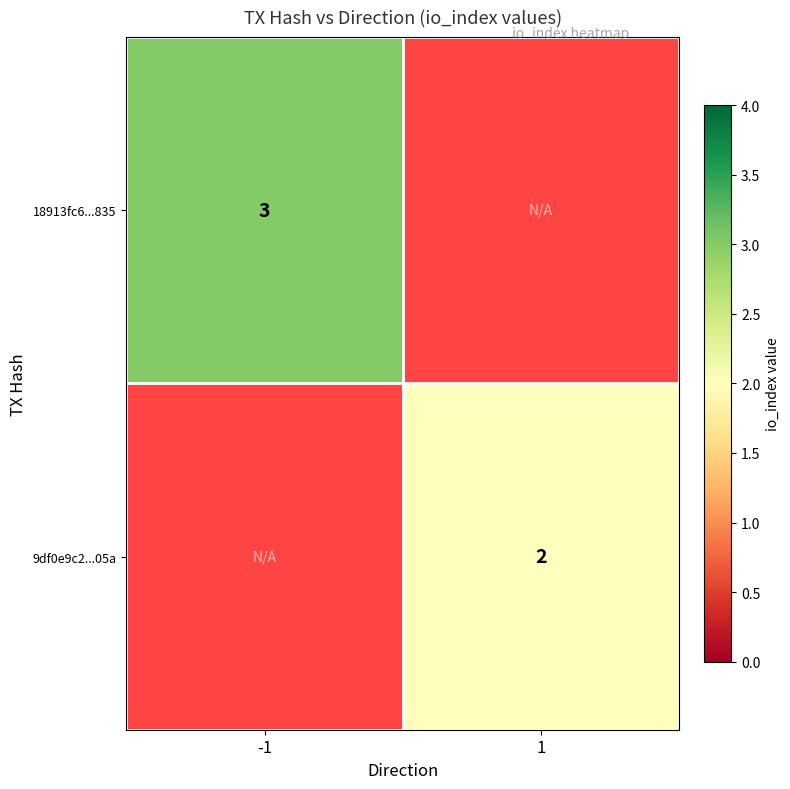

The 18913fc6...835 series shows 2 at -1. True or false?

False